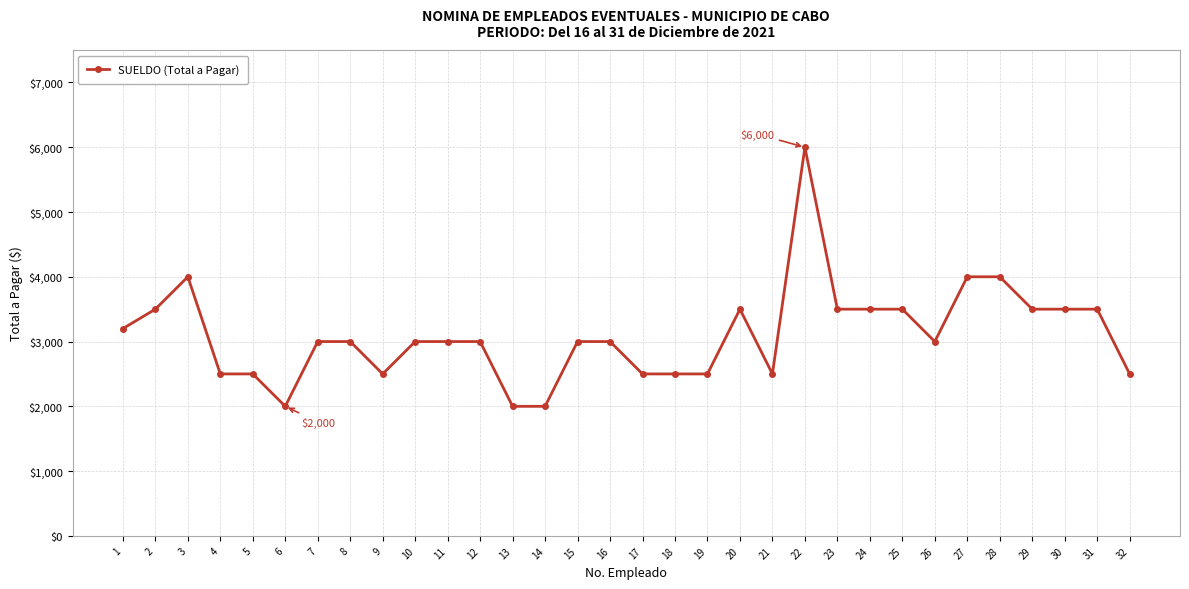

What is the maximum value shown in the chart?

6000